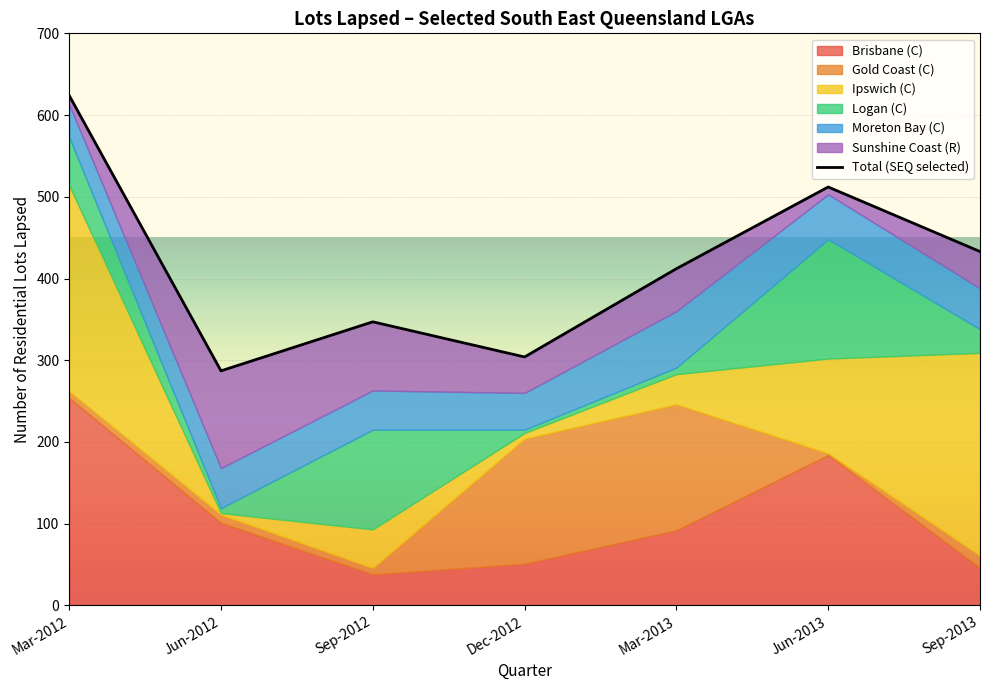

Rank the categories by value from highest to lowest.

Mar-2012, Jun-2013, Sep-2013, Mar-2013, Sep-2012, Dec-2012, Jun-2012